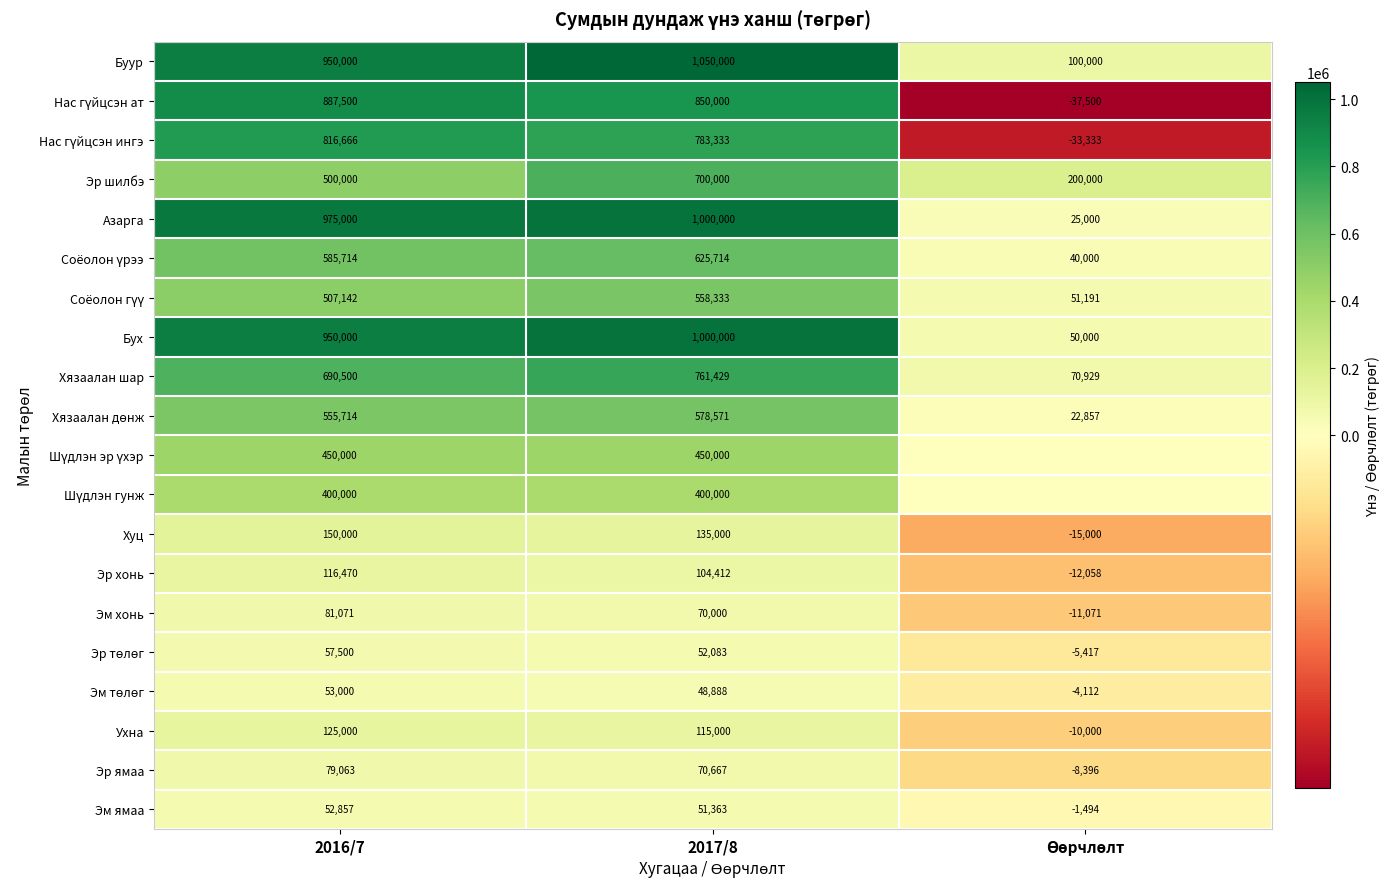

At which label is Эм ямаа closest to 25681?

2017/8